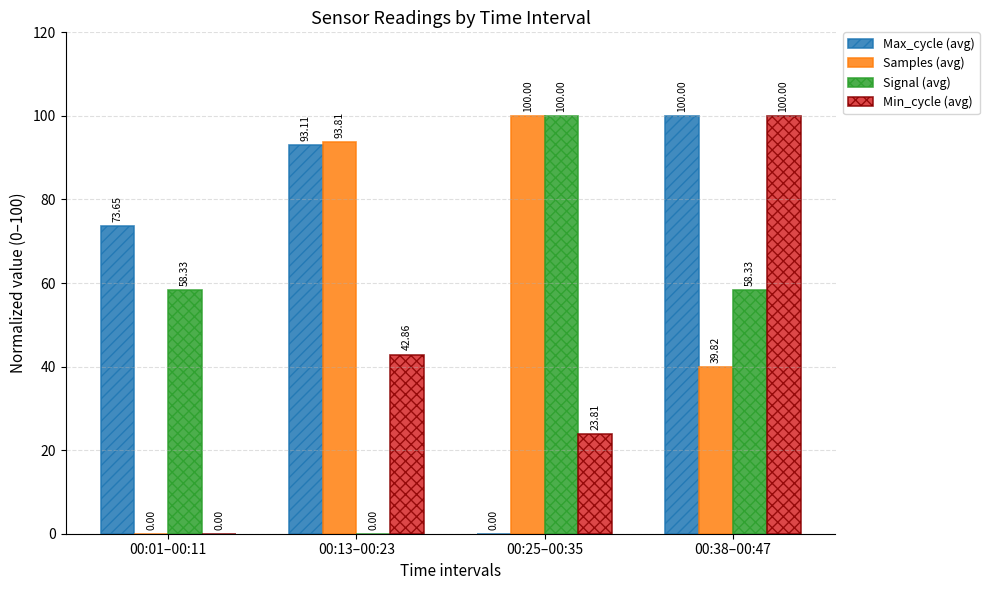

Between 00:01–00:11 and 00:38–00:47, which series saw the biggest shift?

Min_cycle (avg)